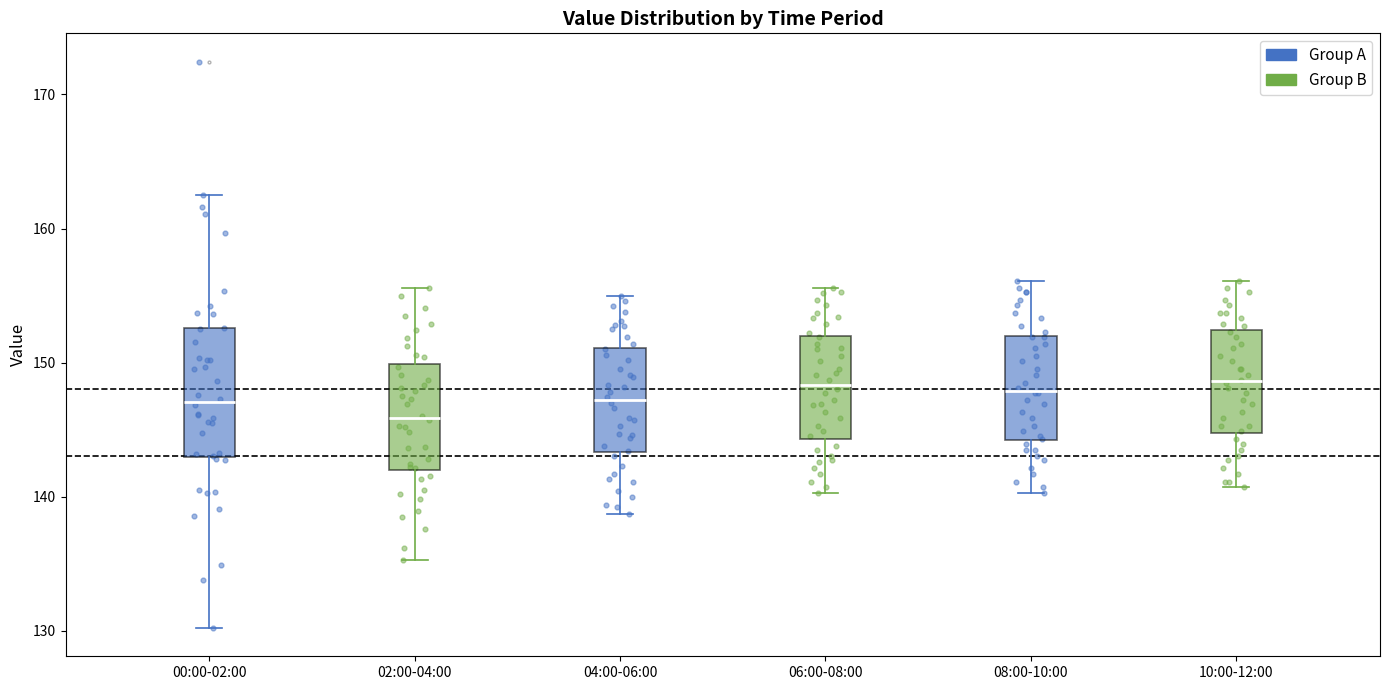

Where does the upper whisker of the box for 08:00-10:00 end on the y-axis? The values are not printed on the chart, so give them approximately, as read against the axis.

156